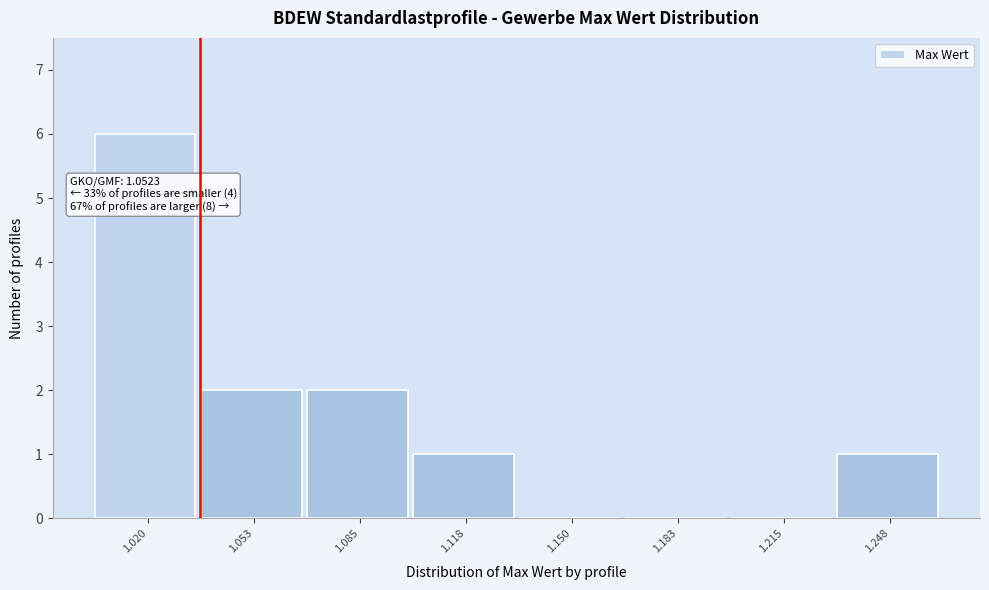

Reading left to right, extract all data points from this chart.

1.020=6	1.053=2	1.085=2	1.118=1	1.150=0	1.183=0	1.215=0	1.248=1